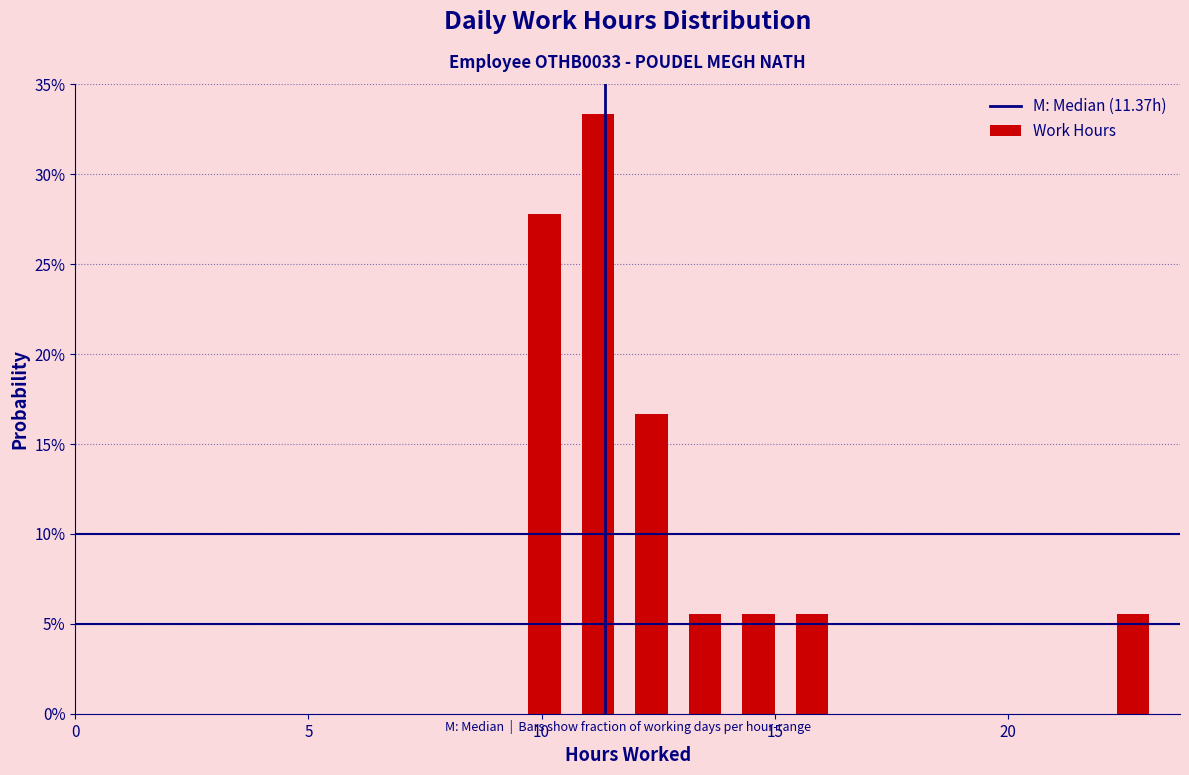

Read against the x-axis, roughly where is the centre of the tallest bar?

11.0